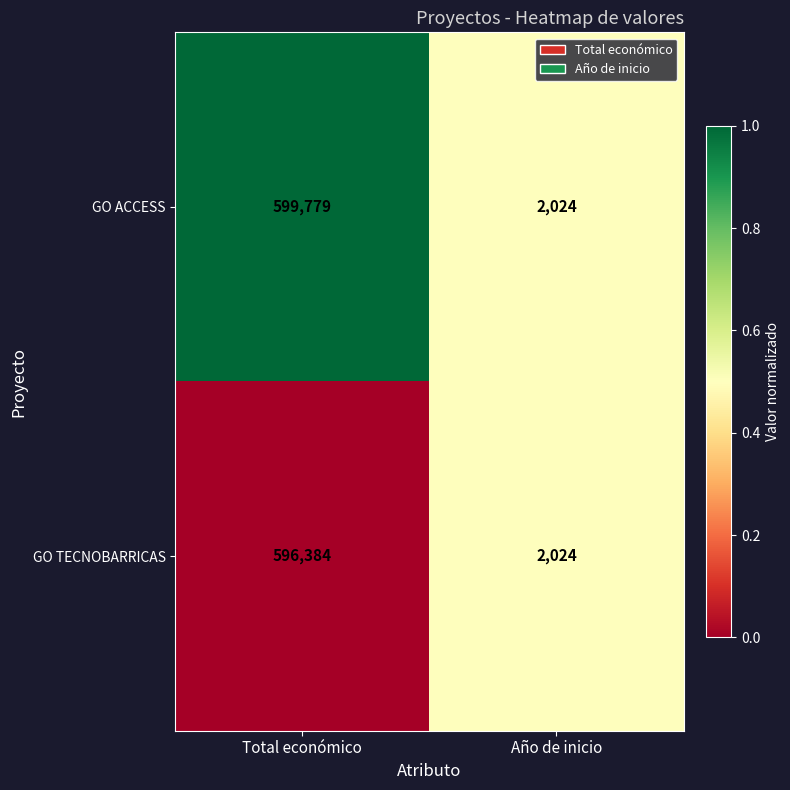

What is the maximum value shown in the chart?

599779